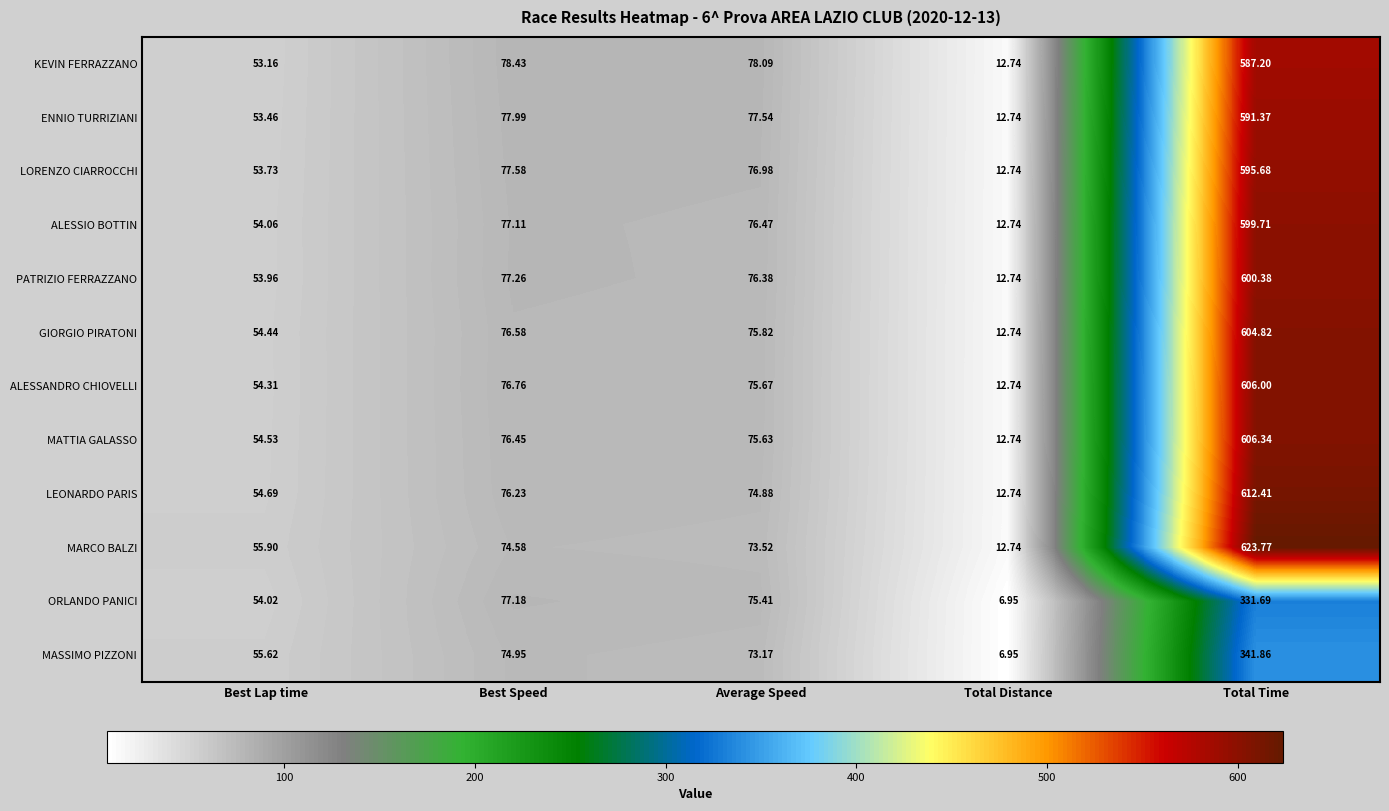

At how many categories does at least one series exceed 92?

1